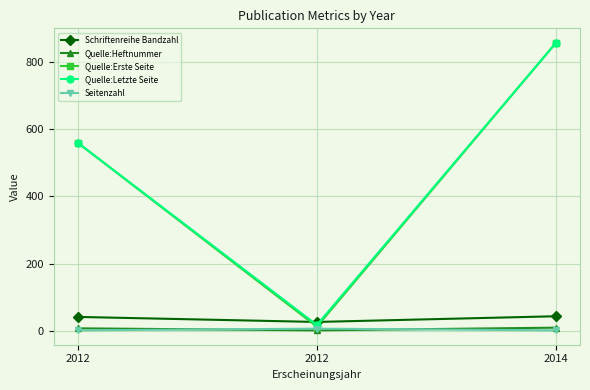

How many lines are shown in the chart?

5